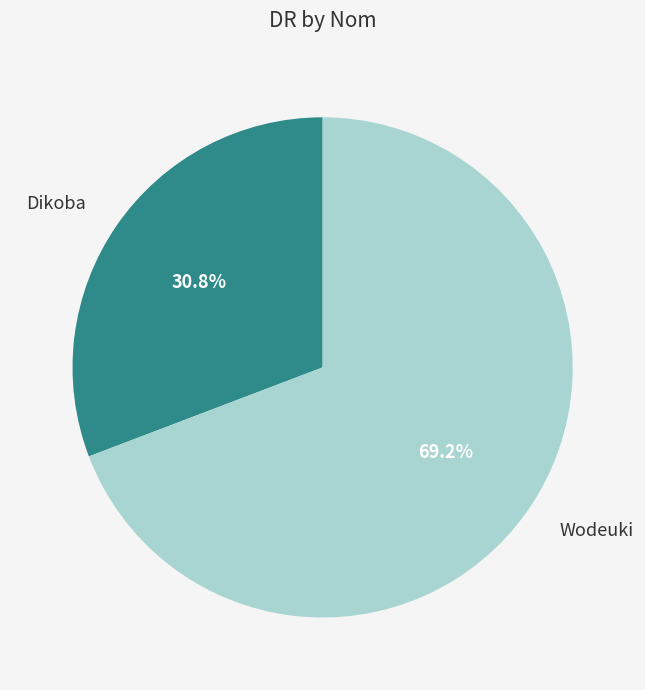

How many slices are in this pie chart?

2